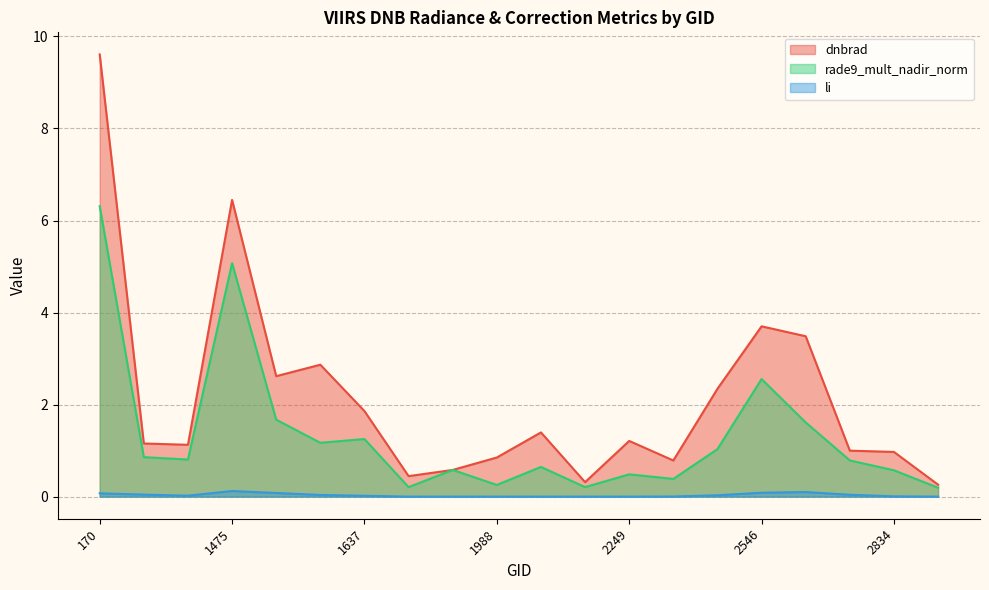

What is the average value of the rade9_mult_nadir_norm series?

1.3